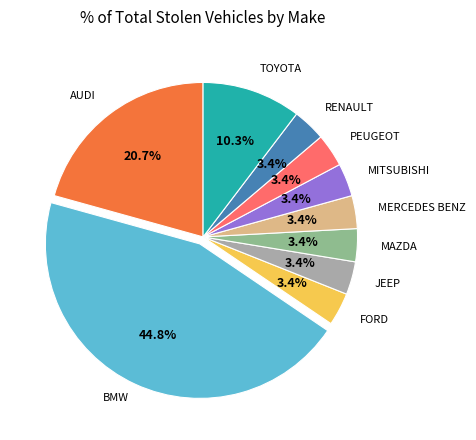

Which category has the biggest portion of the pie?

BMW